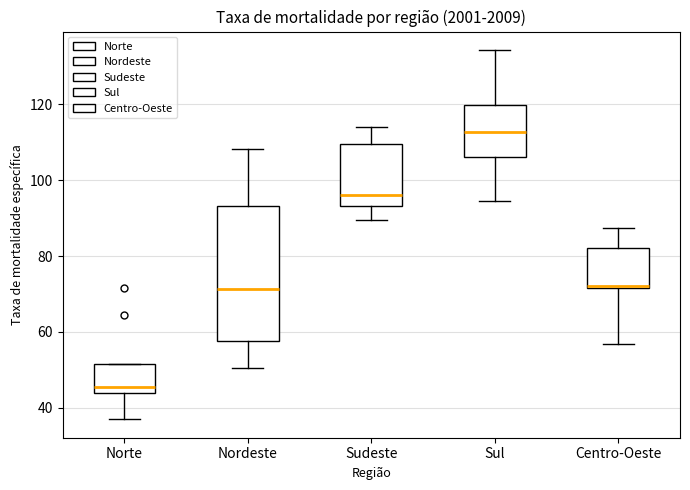

Reading left to right, read every box against the y-axis: the position of its median line, the range the box covers, and the ends of its whiskers. The values are not printed on the chart, so give them approximately, as read against the axis.

Norte: median 46, box 44 to 52, whiskers 38 to 52
Nordeste: median 72, box 58 to 94, whiskers 50 to 108
Sudeste: median 96, box 94 to 110, whiskers 90 to 114
Sul: median 112, box 106 to 120, whiskers 94 to 134
Centro-Oeste: median 72, box 72 to 82, whiskers 56 to 88